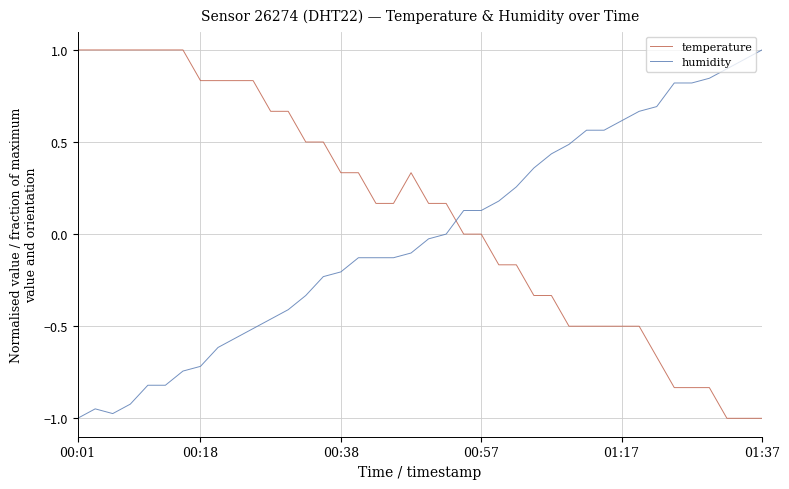

What is the maximum value for temperature?

1.0